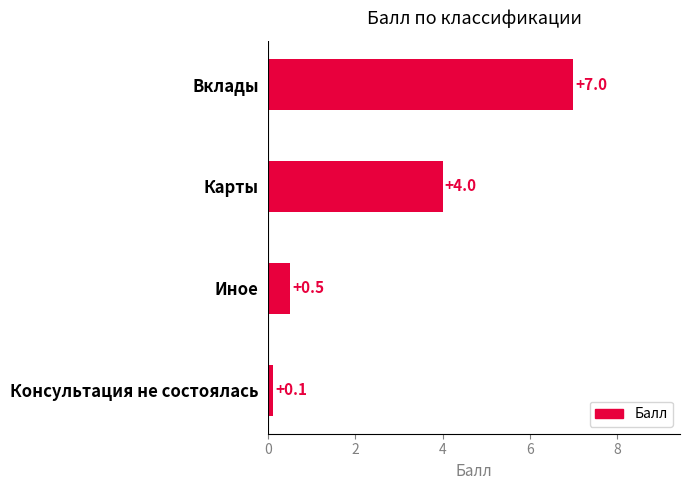

Reading top to bottom, extract all data points from this chart.

Вклады=7.0	Карты=4.0	Иное=0.5	Консультация не состоялась=0.1